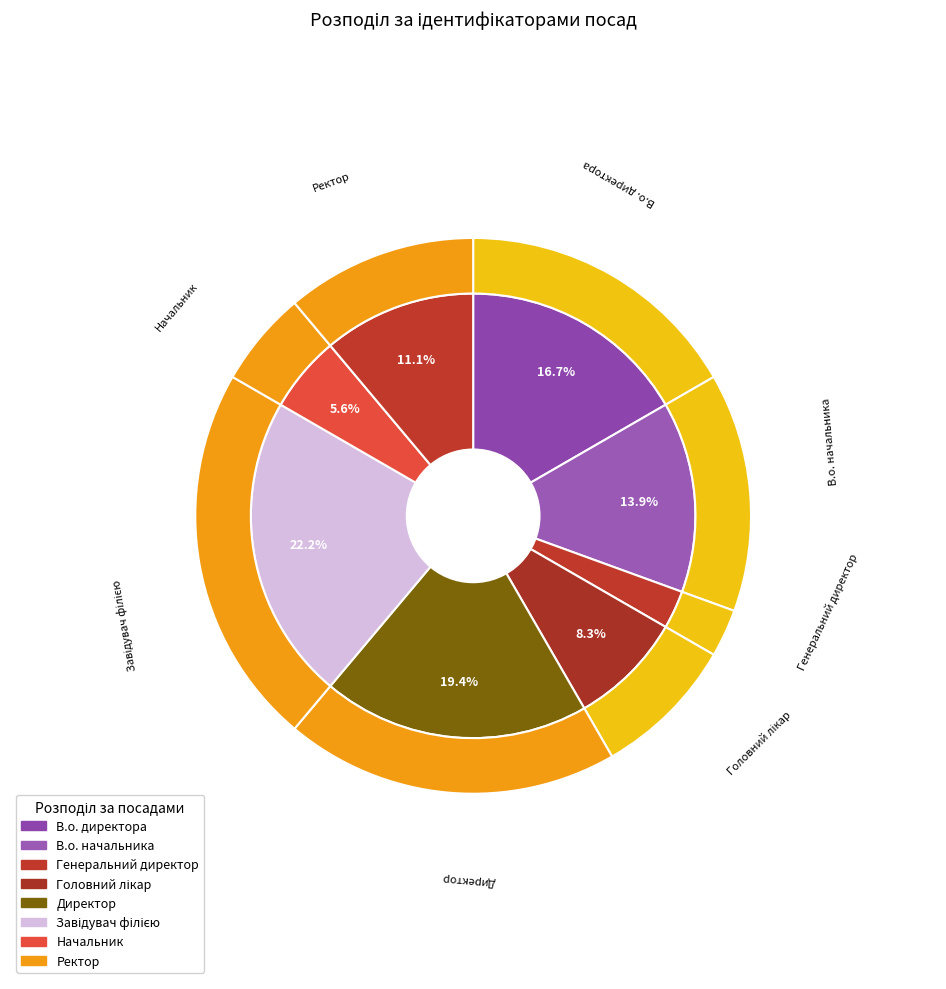

Is there any slice that represents more than half of the pie?

No